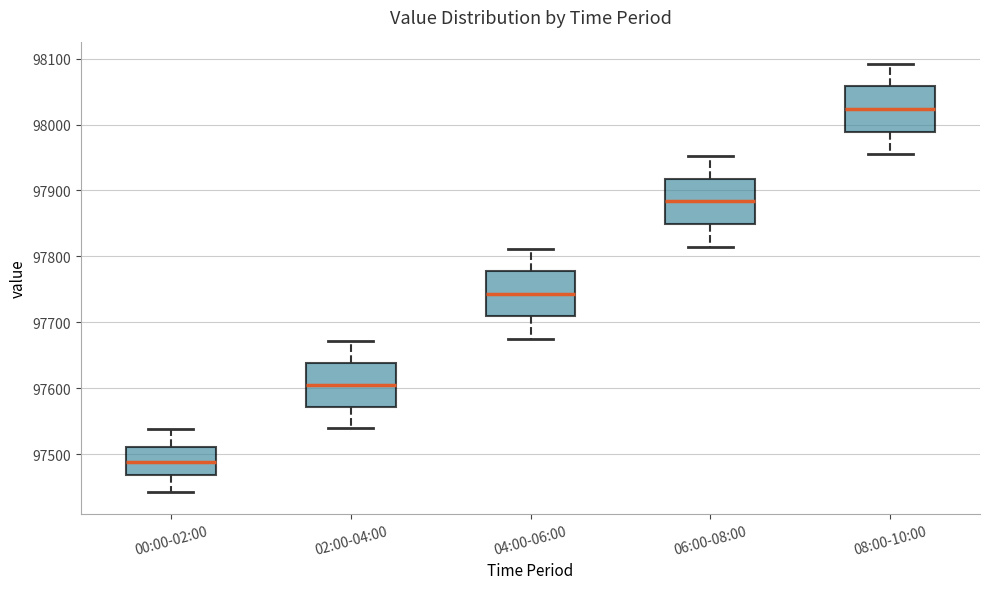

Which box's median line is the lowest?

00:00-02:00